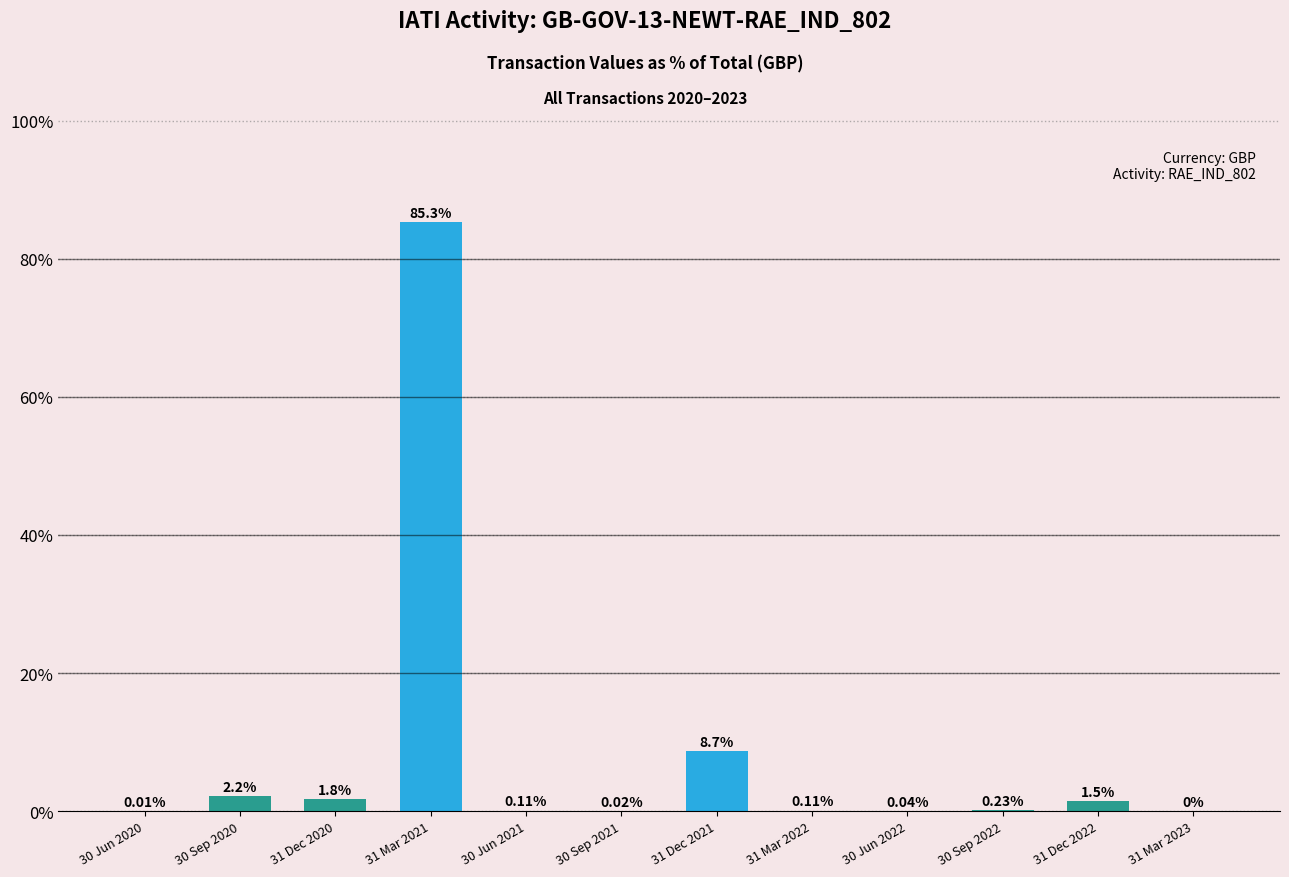

What is the sum of all values?

100.0